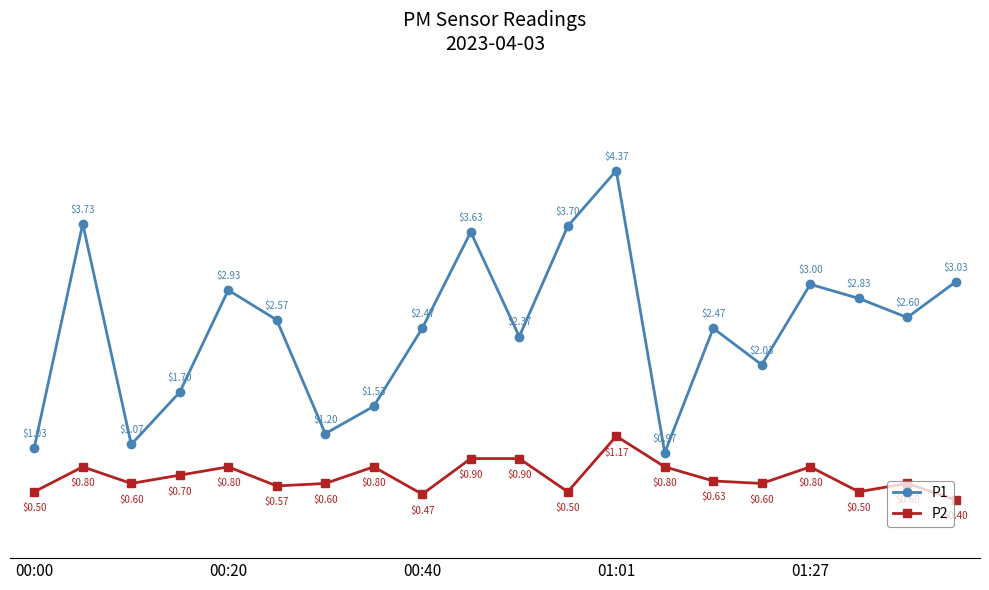

How many interior local valleys does the P1 series have?

6